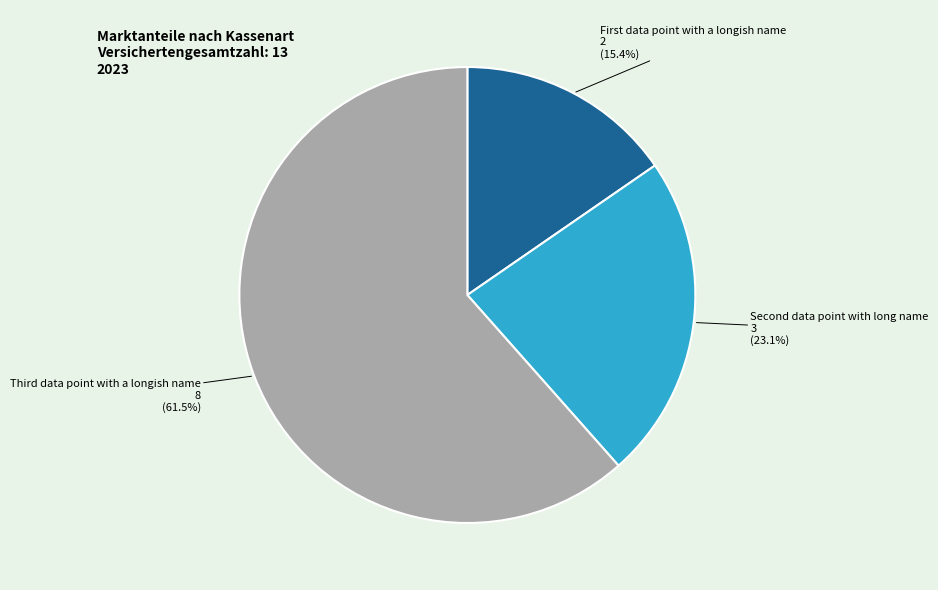

How many slices are in this pie chart?

3